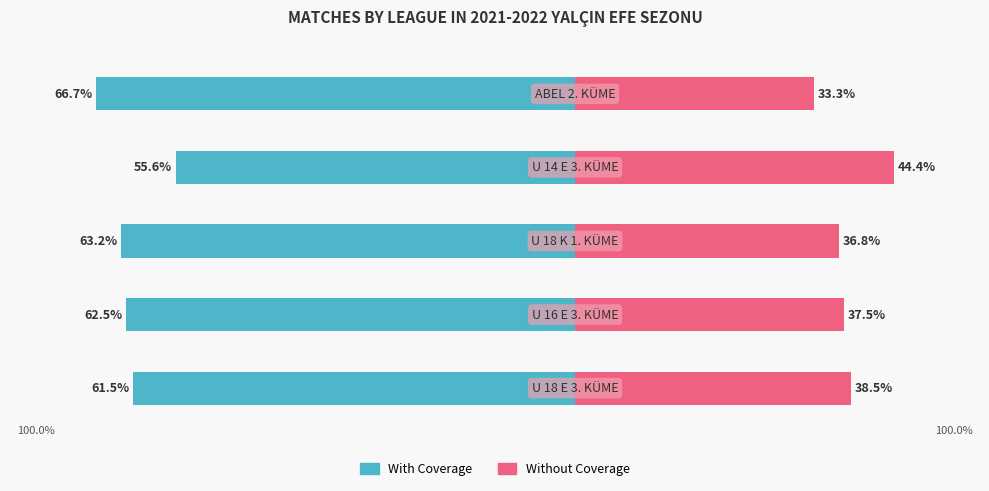

True or false: With Coverage has a value of -114.6 at 0.

False